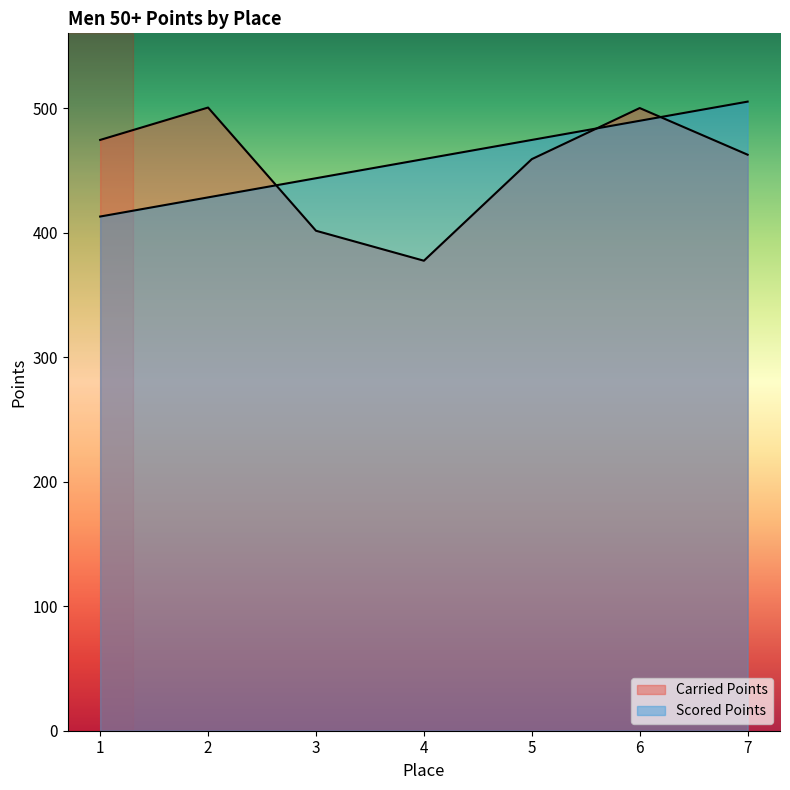

Which series changed the most between 2 and 7?

Scored Points